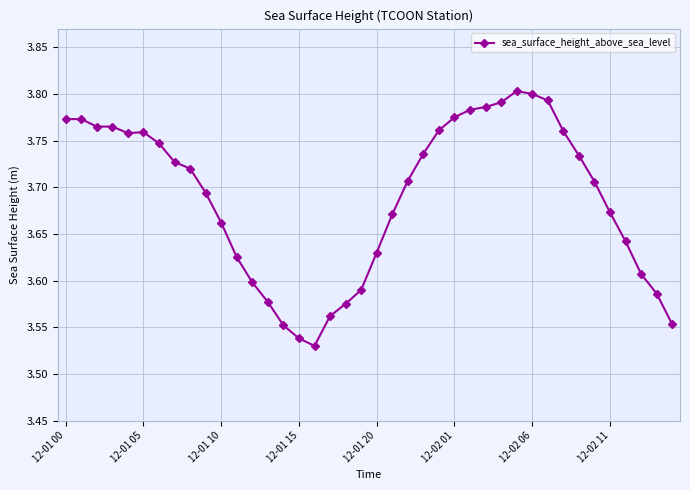

Does the chart display data point markers on the line(s)?

Yes